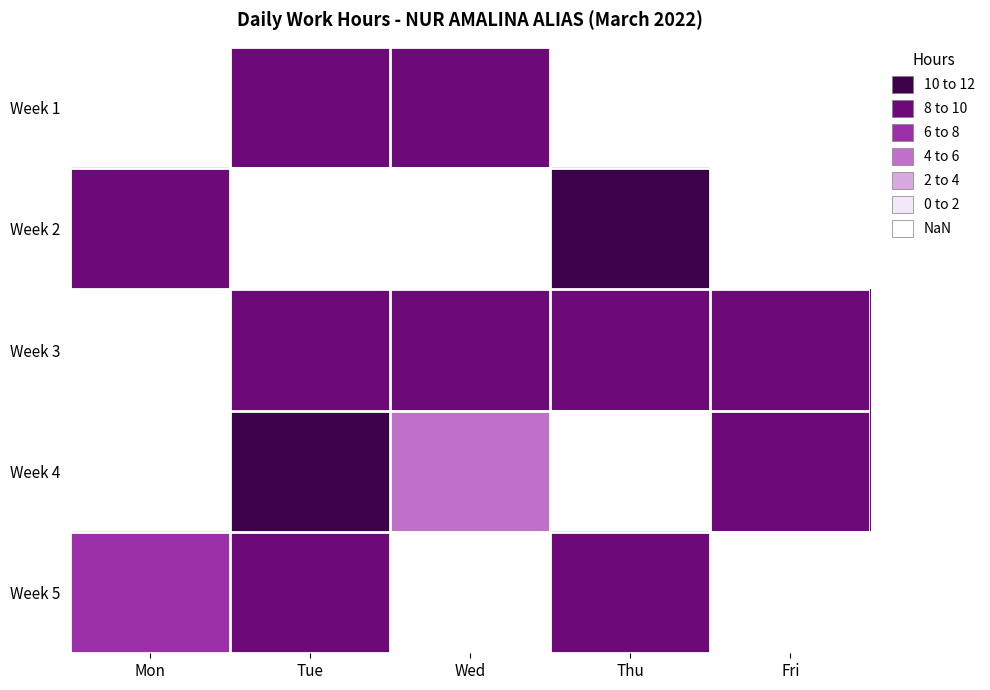

Rank the series at 1 from highest to lowest value.

4, 1, 5, 3, 2